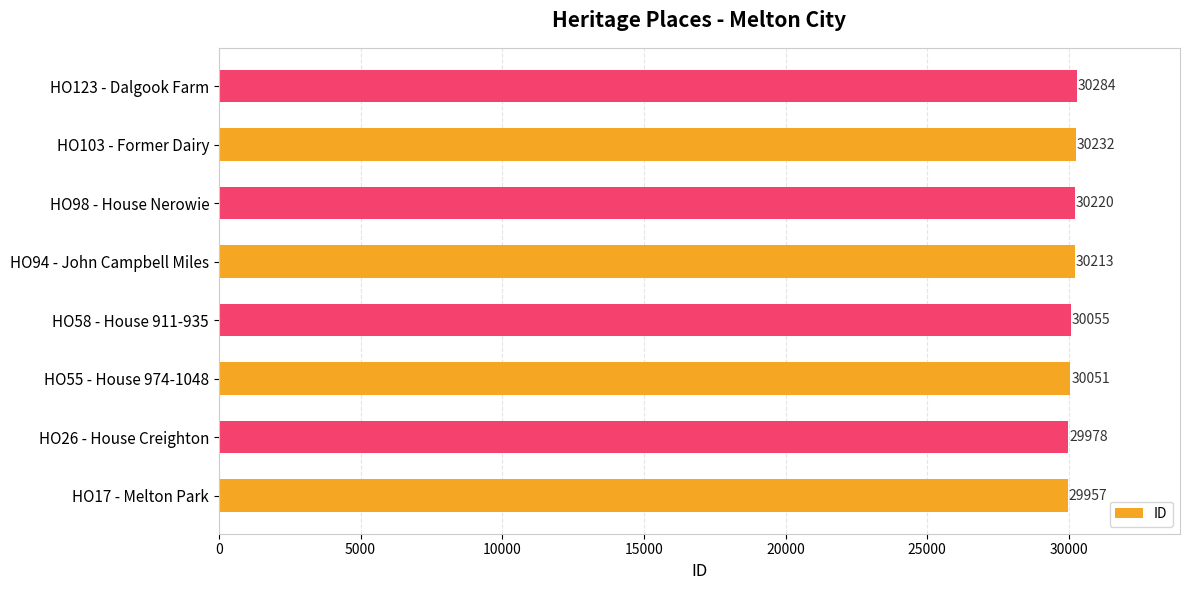

At which label is the value closest to 30120?

HO58 - House 911-935